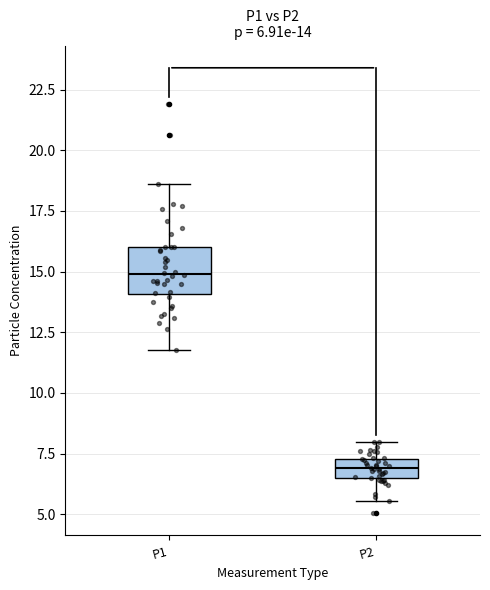

Which box is the tallest, from its lower edge to its upper edge?

P1